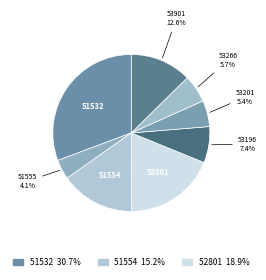

To the nearest percent, what is the average slice percentage?

12%